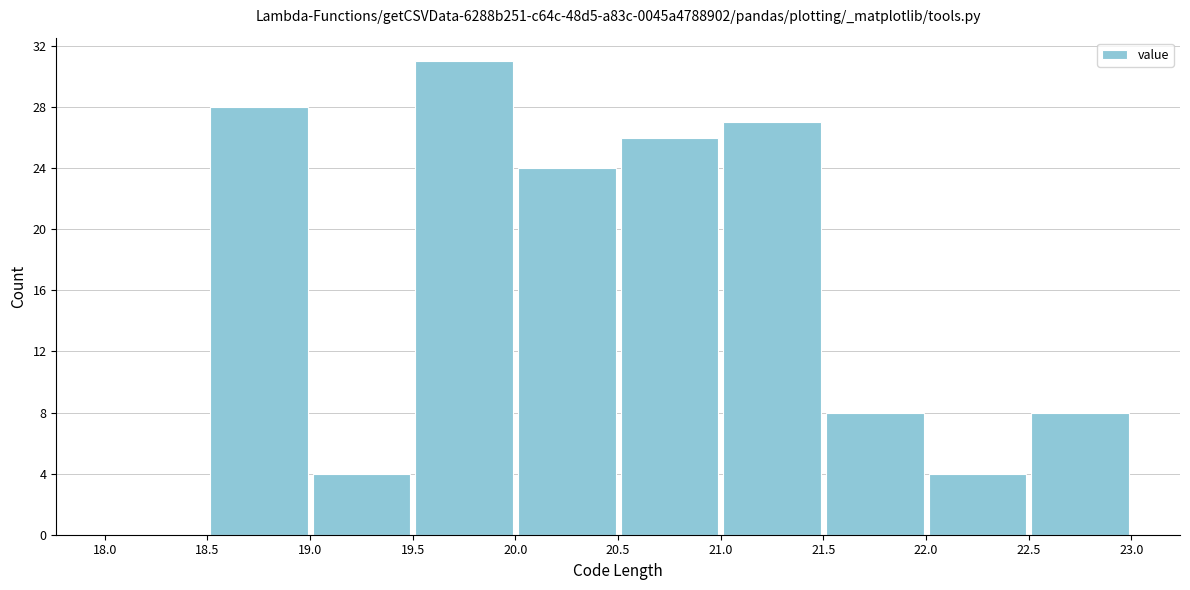

Reading left to right, list every bar in this chart as the range it spans on the x-axis followed by its height. The values are not printed on the chart, so give them approximately, as read against the axis.

18.0 to 18.5: 0
18.5 to 19.0: 28
19.0 to 19.5: 4
19.5 to 20.0: 31
20.0 to 20.5: 24
20.5 to 21.0: 26
21.0 to 21.5: 27
21.5 to 22.0: 8
22.0 to 22.5: 4
22.5 to 23.0: 8